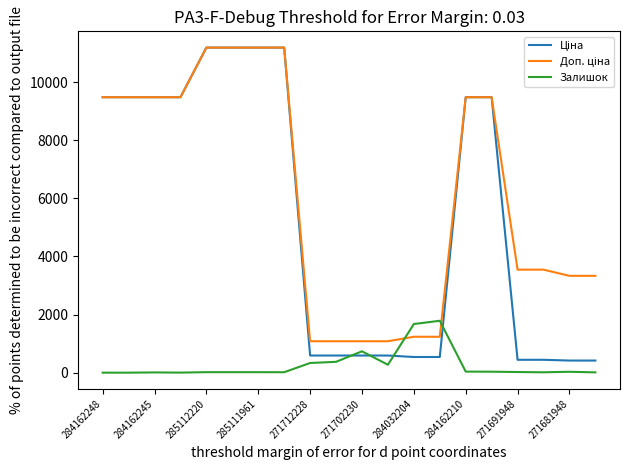

What is the greatest value displayed?

11188.2